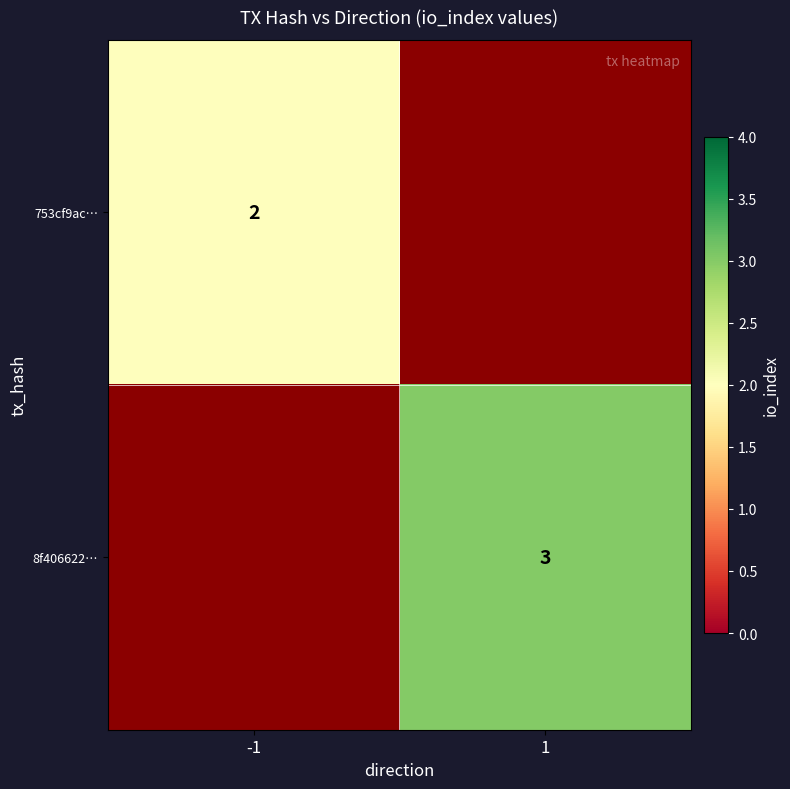

Between -1 and 1, which is larger?

1